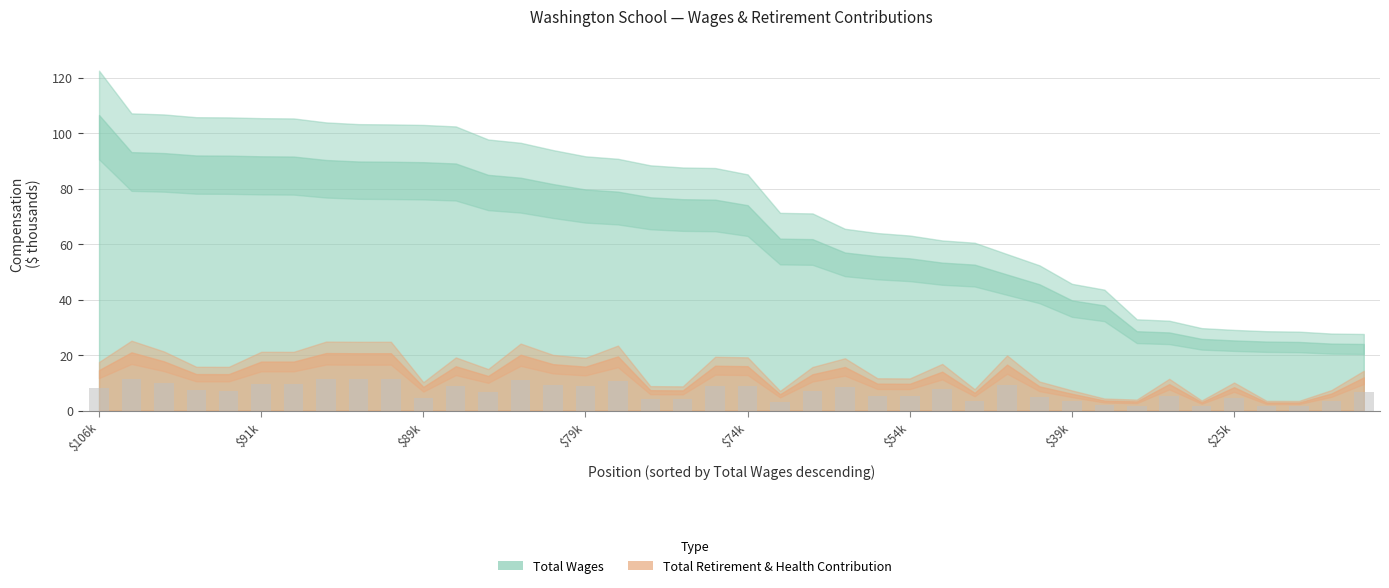

What is the average value?

6.7